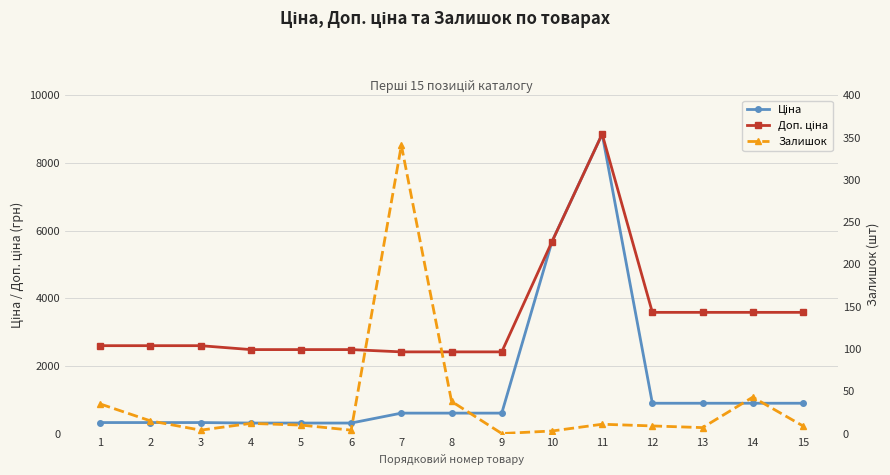

Where does the Ціна series first go above 603?

7